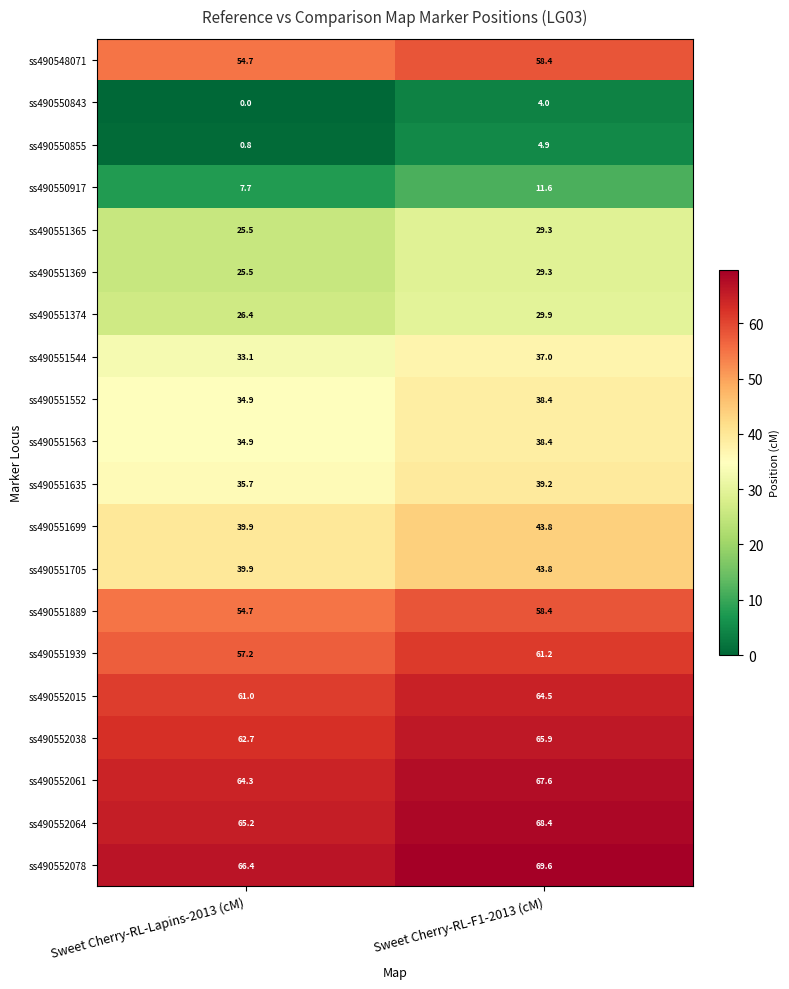

List the labels in order of ss490551889 value, largest first.

Sweet Cherry-RL-F1-2013 (cM), Sweet Cherry-RL-Lapins-2013 (cM)